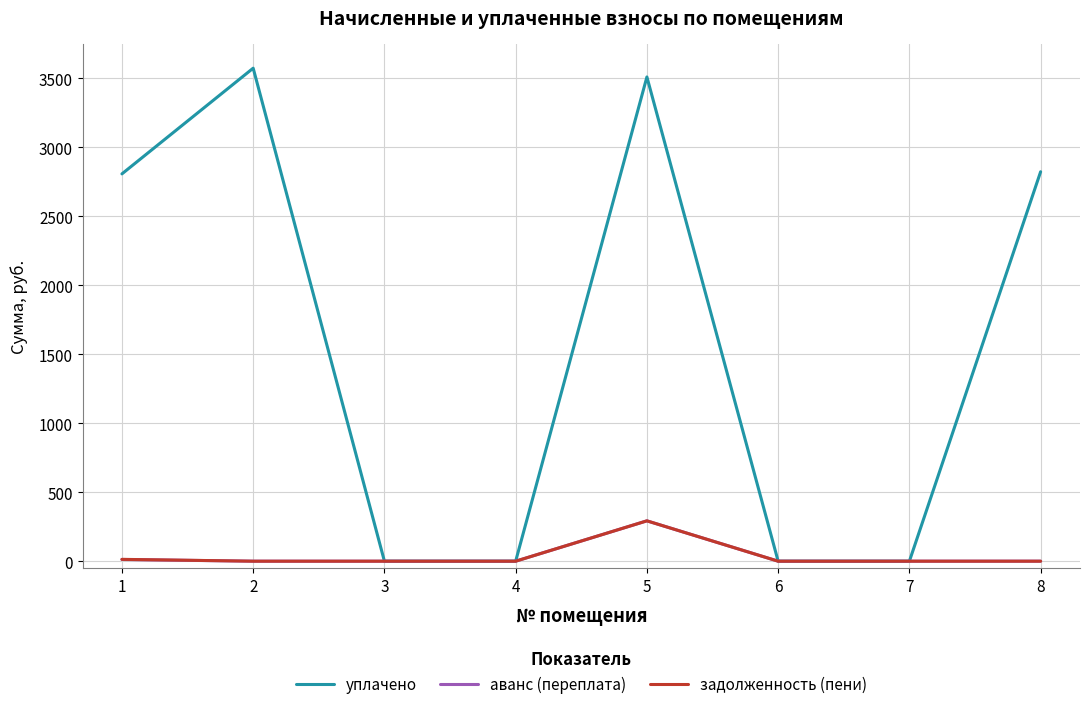

Which series has the largest range (max minus min)?

уплачено